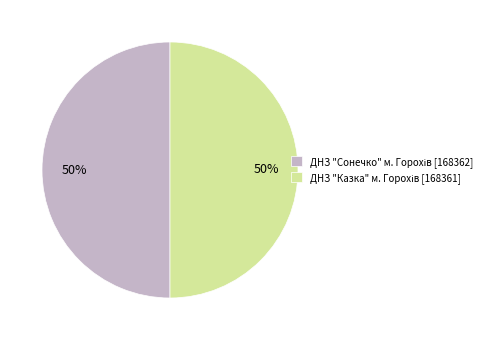

To the nearest percent, what is the average slice percentage?

50%